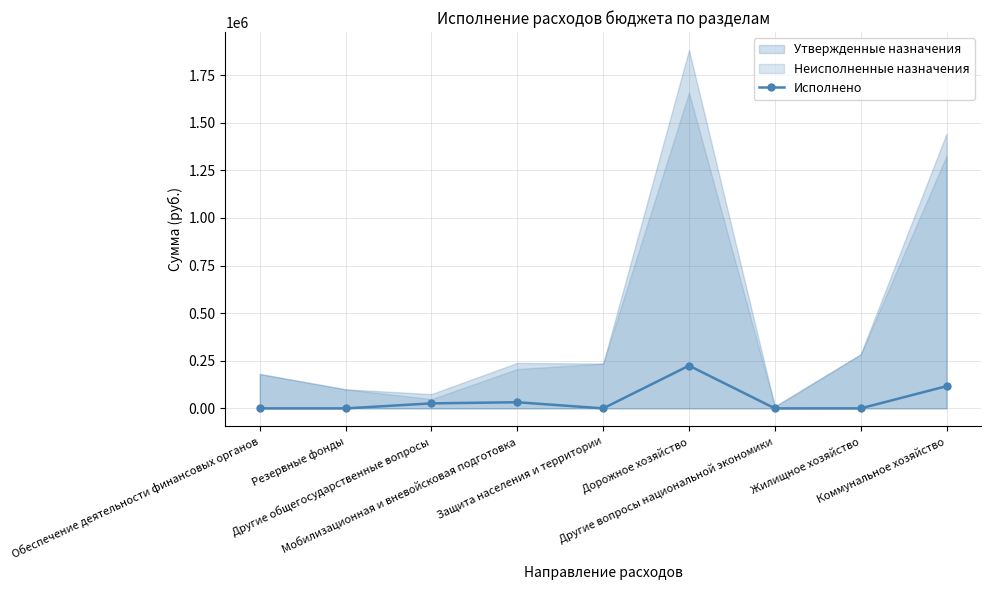

Reading left to right, transcribe all the data shown in this chart.

Обеспечение деятельности финансовых органов=0.0	Резервные фонды=0.0	Другие общегосударственные вопросы=26288.0	Мобилизационная и вневойсковая подготовка=32275.7	Защита населения и территории=0.0	Дорожное хозяйство=224357.0	Другие вопросы национальной экономики=0.0	Жилищное хозяйство=100.0	Коммунальное хозяйство=116648.1